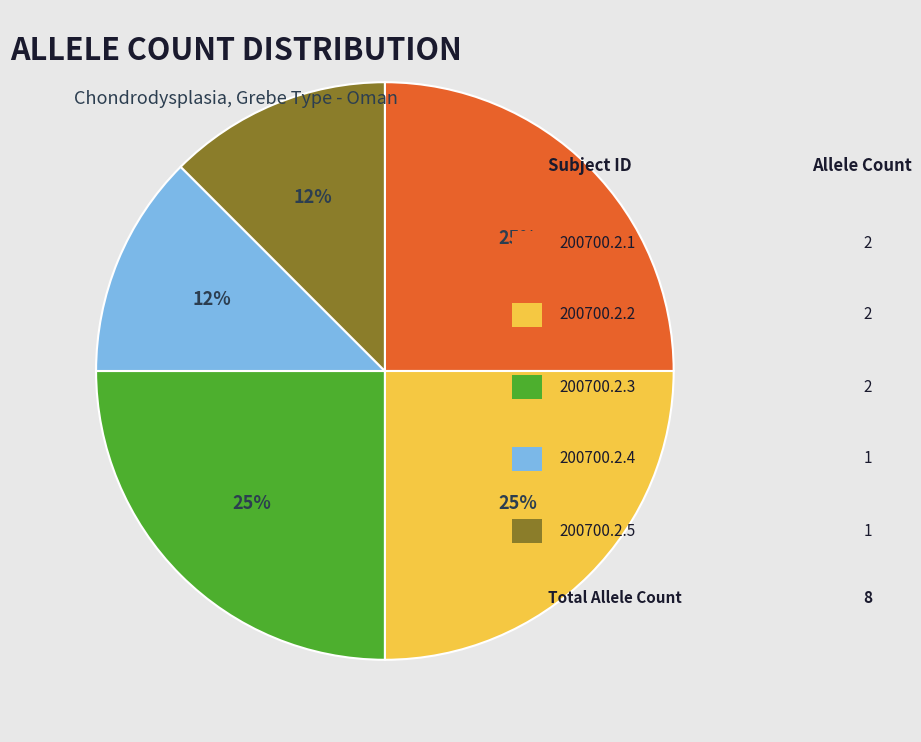

Is there a majority slice in this chart?

No